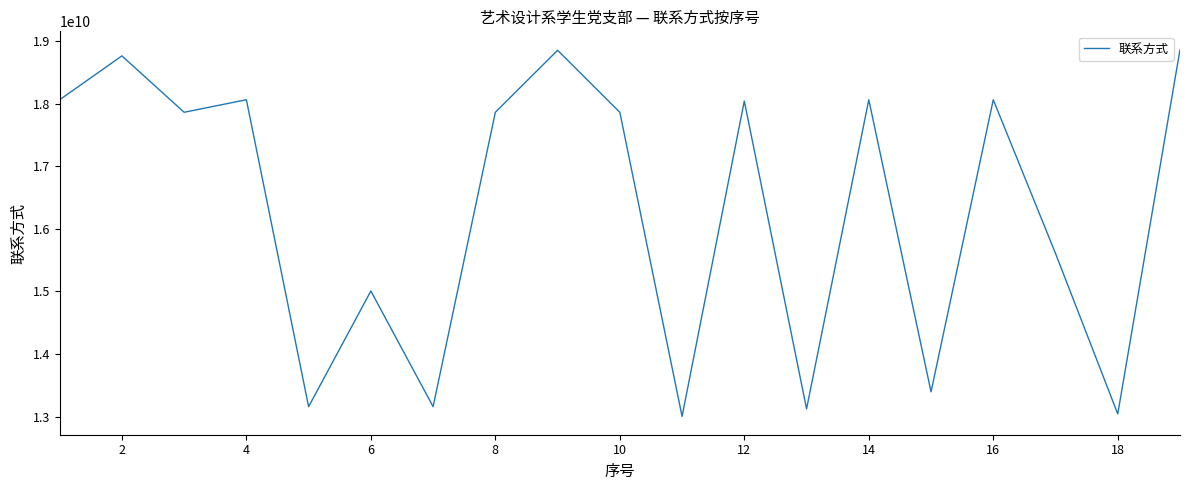

What is the difference between the maximum and minimum values?

5855698950